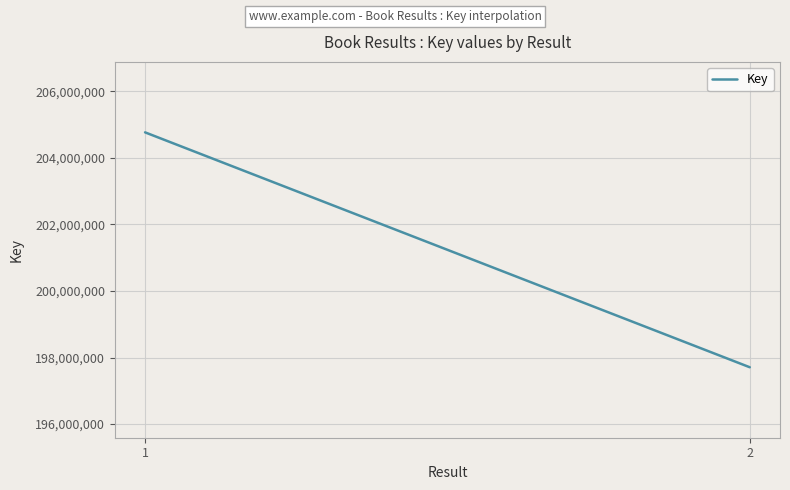

The chart shows a value of 204765681 at 1. True or false?

True